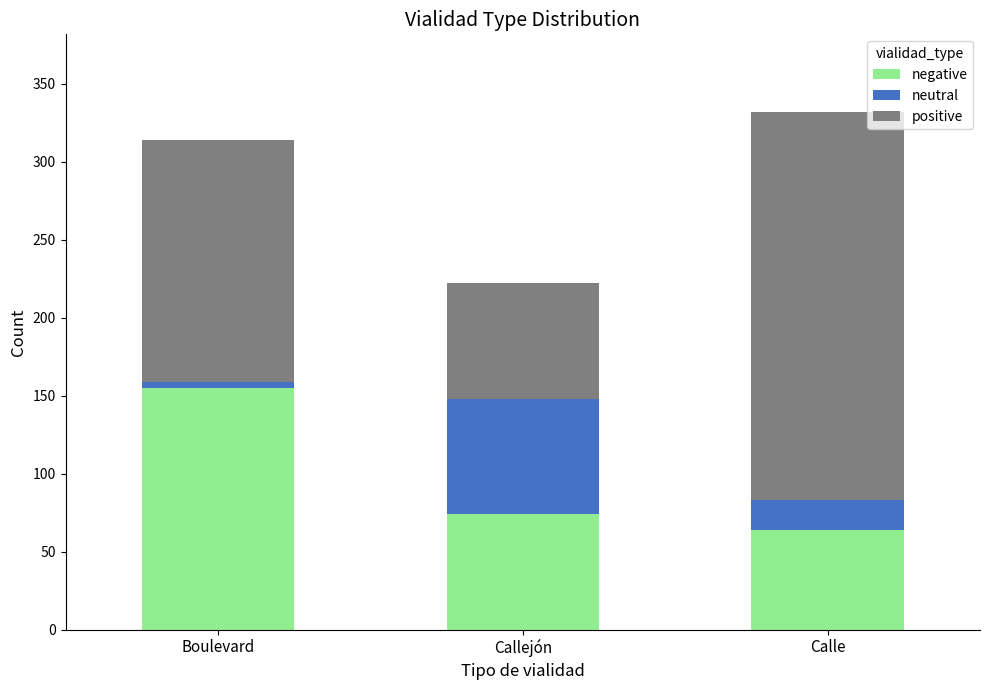

The negative series shows 155 at Boulevard. True or false?

True